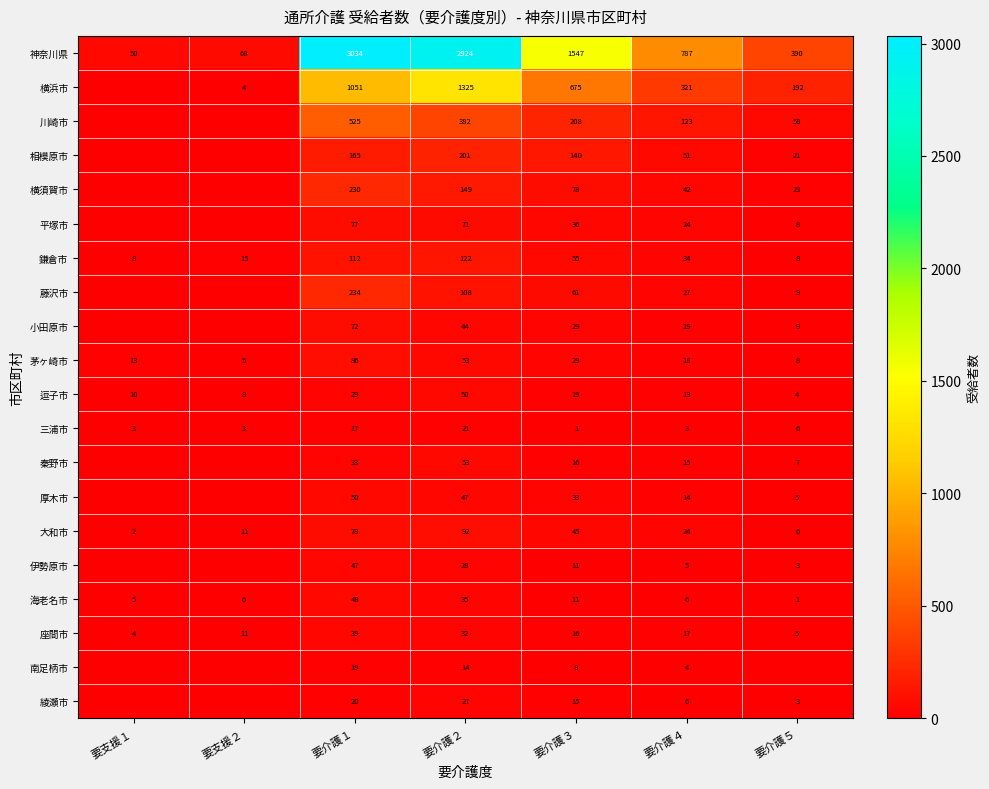

At which label does 茅ヶ崎市 first exceed 18?

要介護１